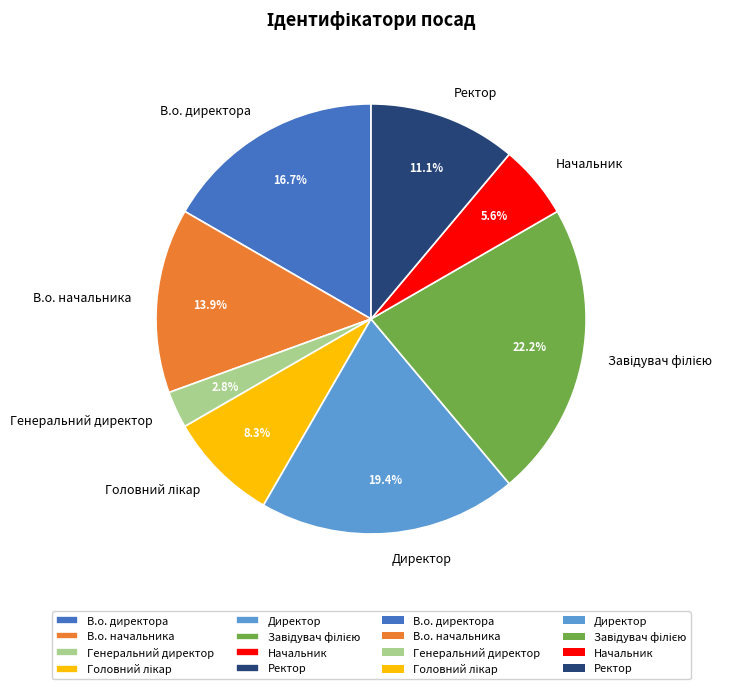

Which category has the smallest portion of the pie?

Генеральний директор